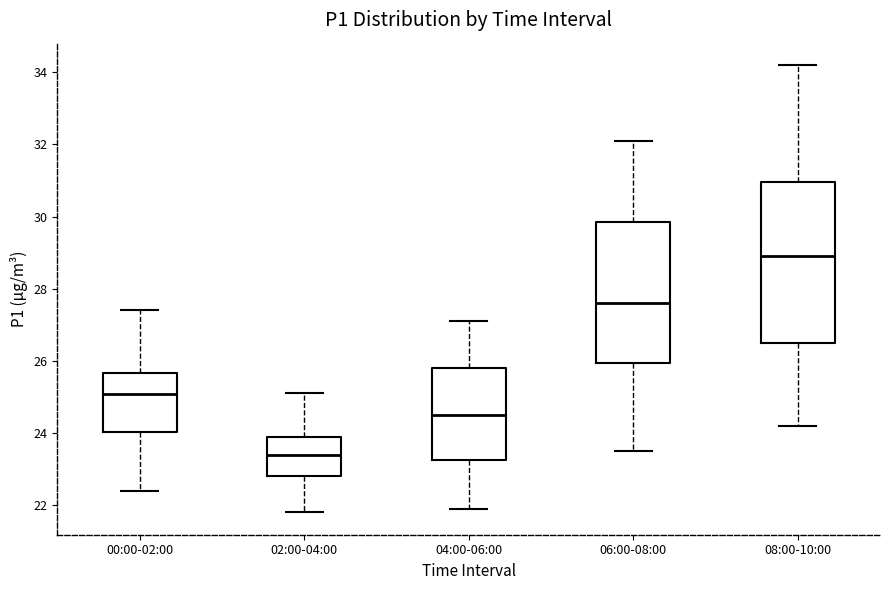

Which box has the lowest median line?

02:00-04:00